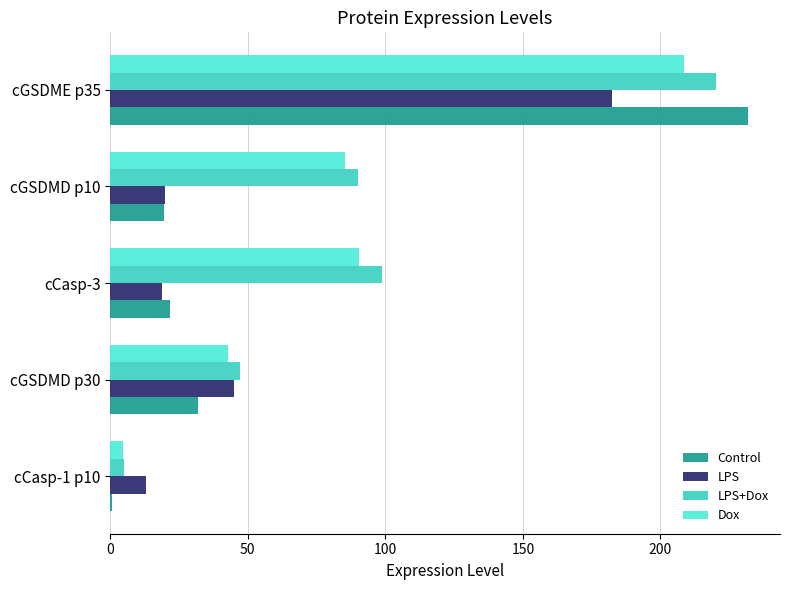

What are all the series names shown in the legend?

Control, LPS, LPS+Dox, Dox